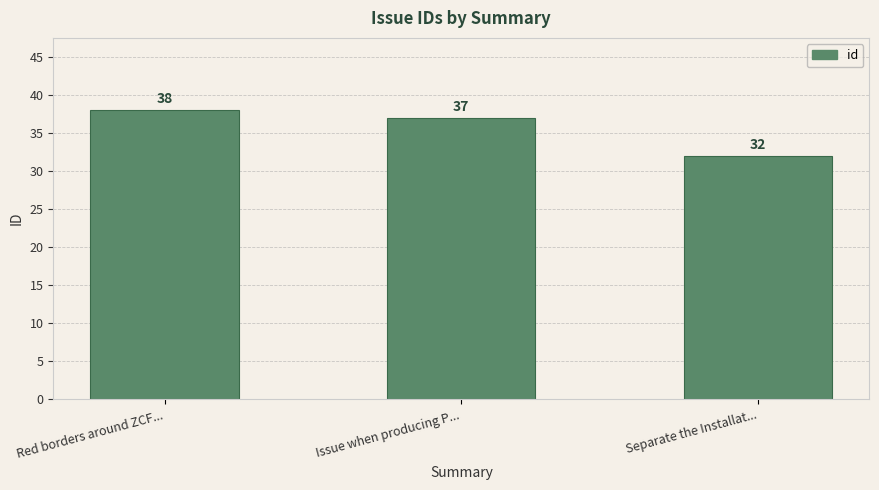

Reading left to right, extract all data points from this chart.

Red borders around ZCF...=38	Issue when producing P...=37	Separate the Installat...=32